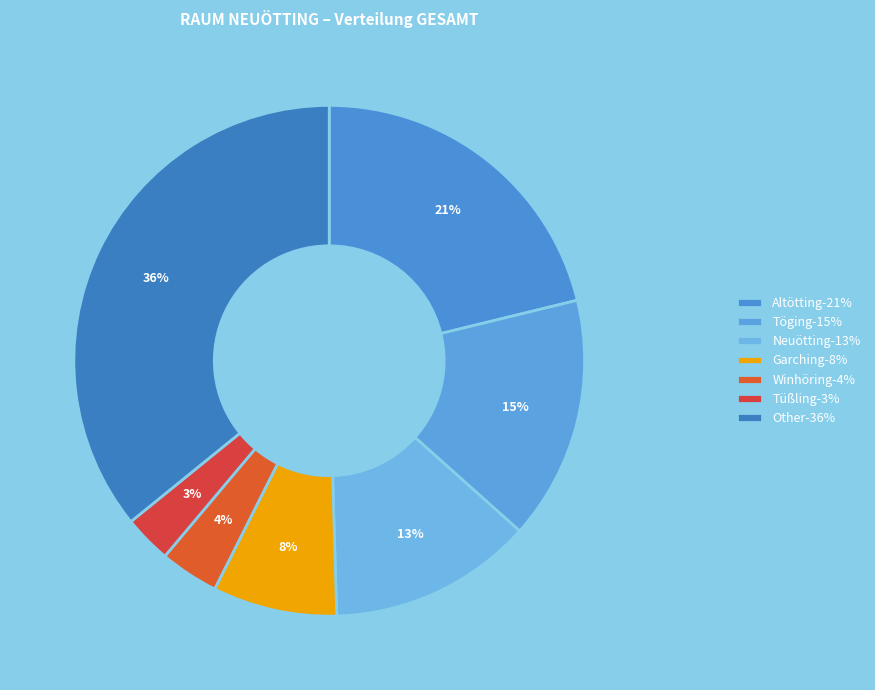

To the nearest percent, what is the average slice percentage?

14%